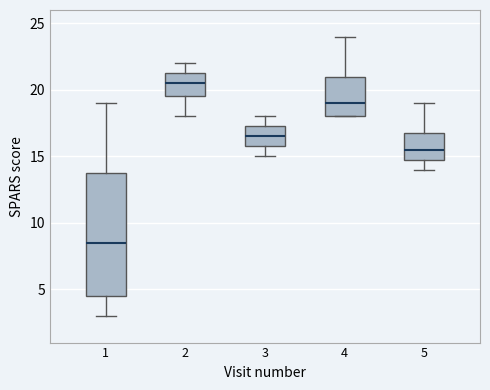

Reading left to right, transcribe this box plot: for each box, give where its median line is, the range the box spans, and where its two whiskers end, as read against the y-axis. The values are not printed on the chart, so give them approximately, as read against the axis.

1: median 8.5, box 4.5 to 14.0, whiskers 3.0 to 19.0
2: median 20.5, box 19.5 to 21.5, whiskers 18.0 to 22.0
3: median 16.5, box 16.0 to 17.5, whiskers 15.0 to 18.0
4: median 19.0, box 18.0 to 21.0, whiskers 18.0 to 24.0
5: median 15.5, box 15.0 to 17.0, whiskers 14.0 to 19.0